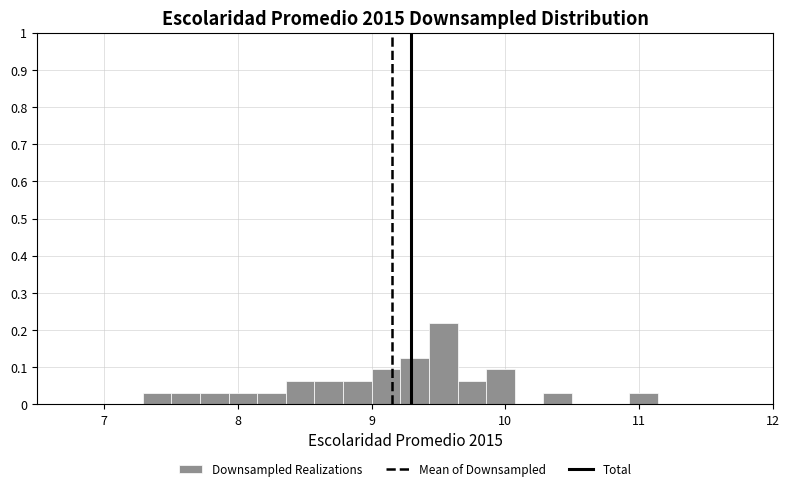

Read against the x-axis, roughly where is the centre of the tallest bar?

9.5